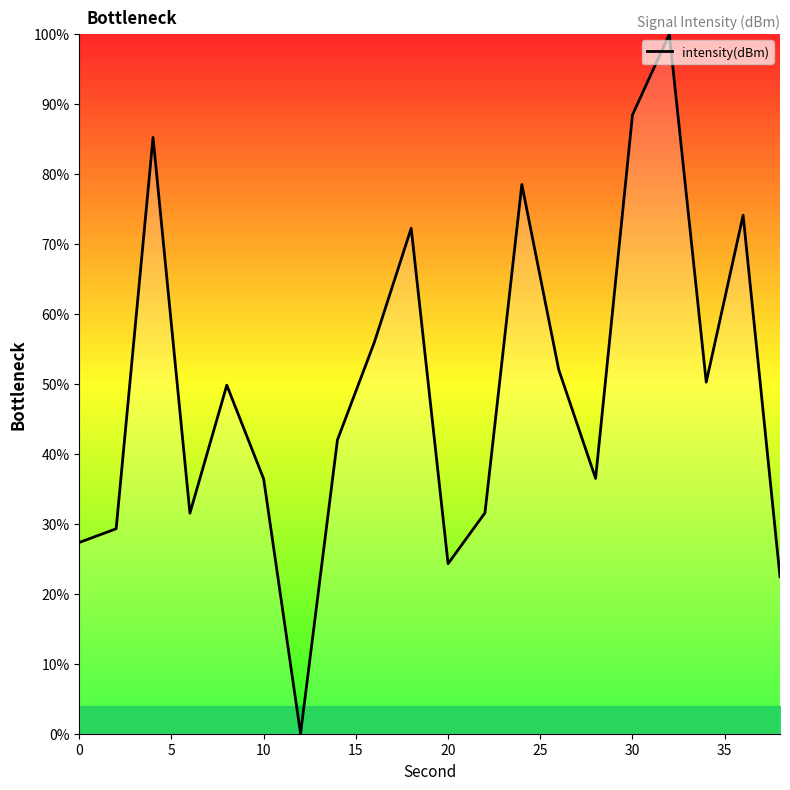

What is the difference between the maximum and minimum values?

100.0